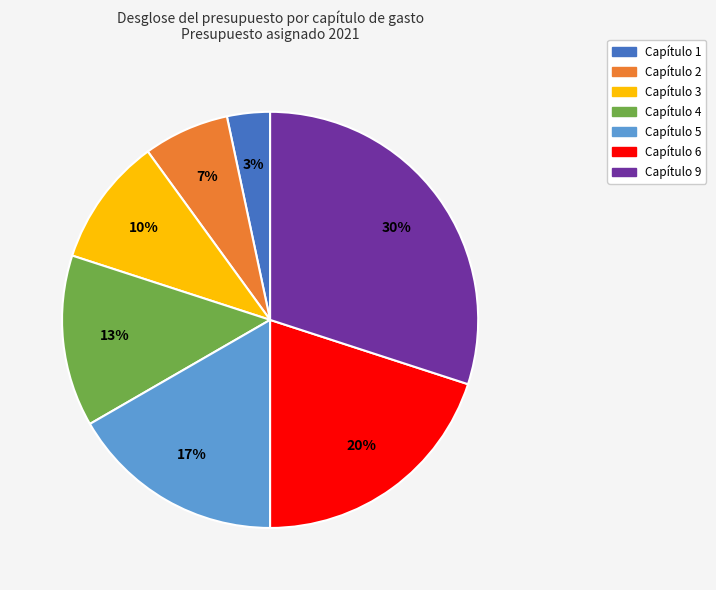

The Capítulo 5 slice represents 25% of the pie. True or false?

False